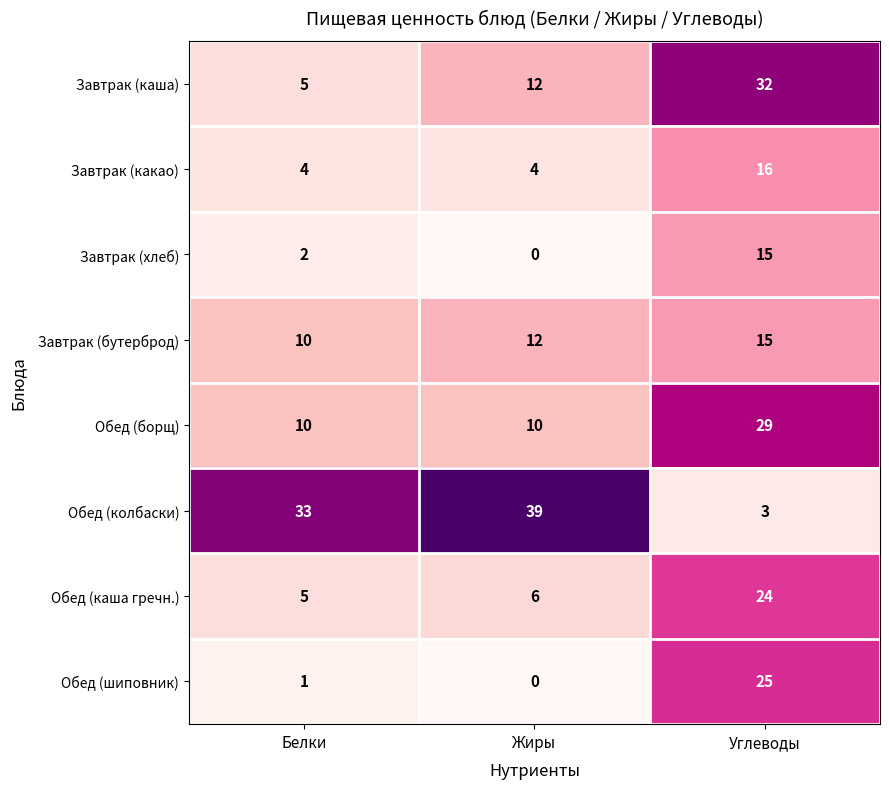

What is the difference between the highest and lowest values at Углеводы?

29